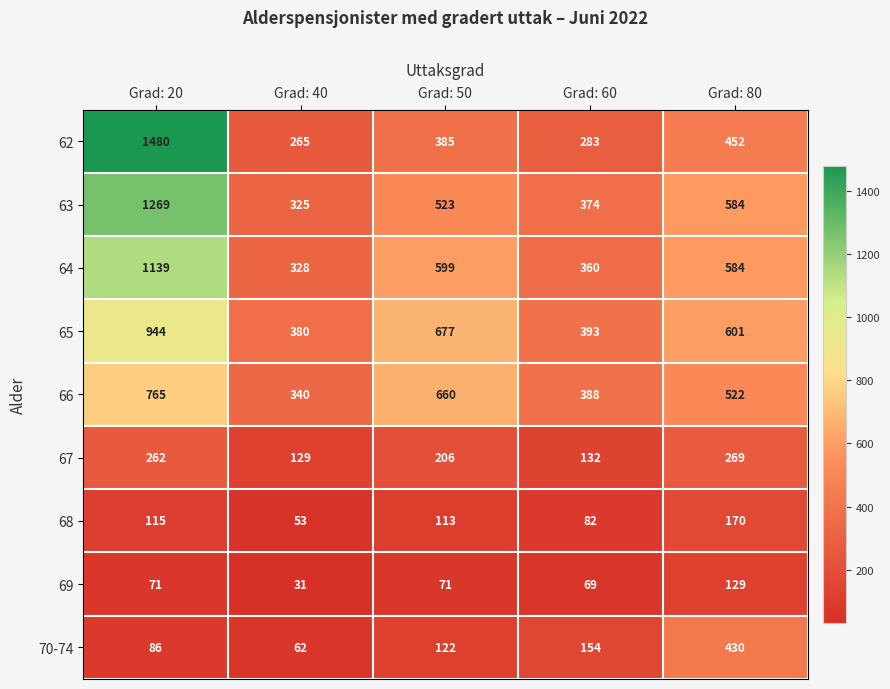

What is the difference between the maximum and second lowest values in the 68 series?

88